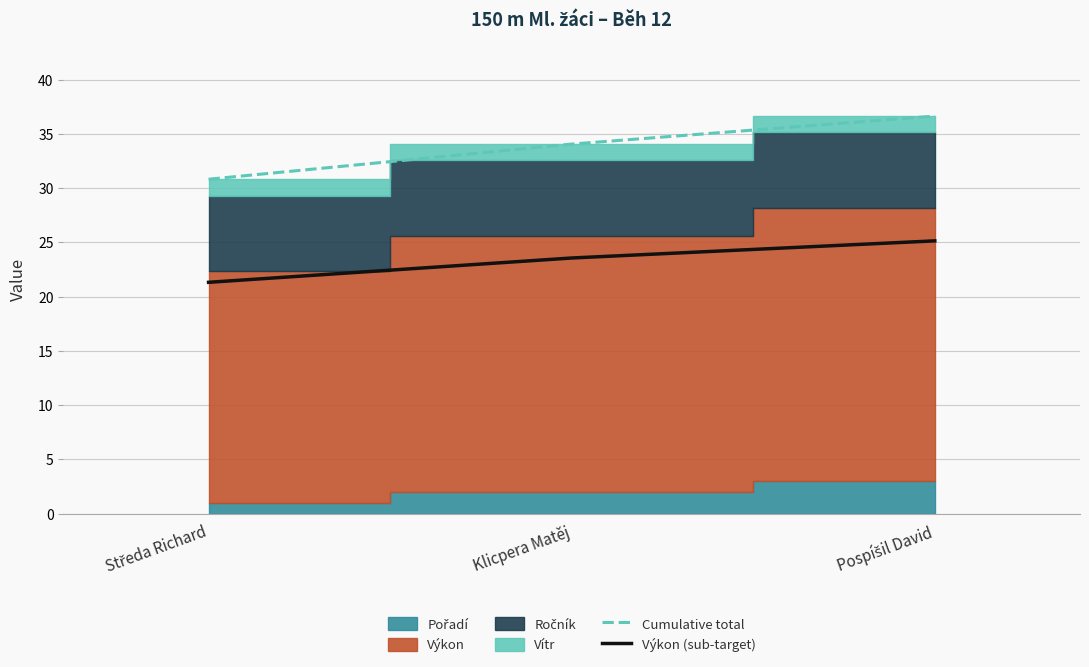

What value does the Výkon (sub-target) series have at Klicpera Matěj?

23.6